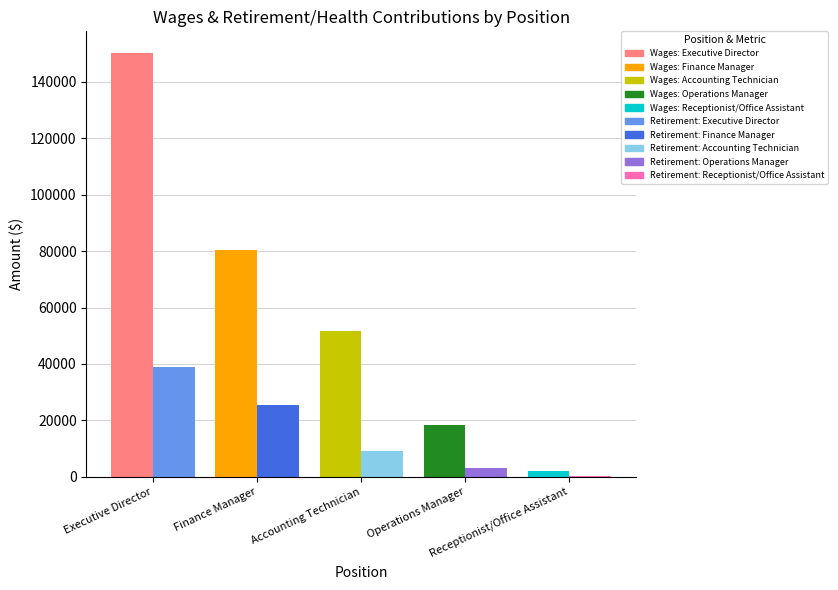

How many data points in Total Retirement & Health Contribution are above 9298?

2